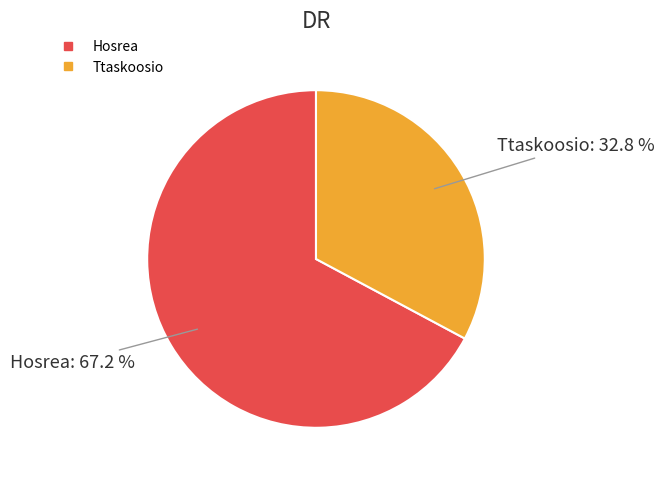

Rank the categories by value from lowest to highest.

Ttaskoosio, Hosrea